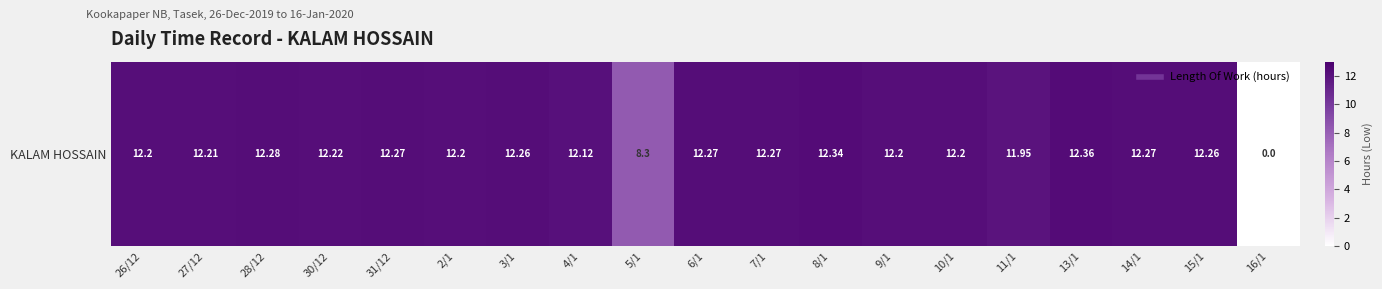

Where is the data nearest to the value 6?

5/1